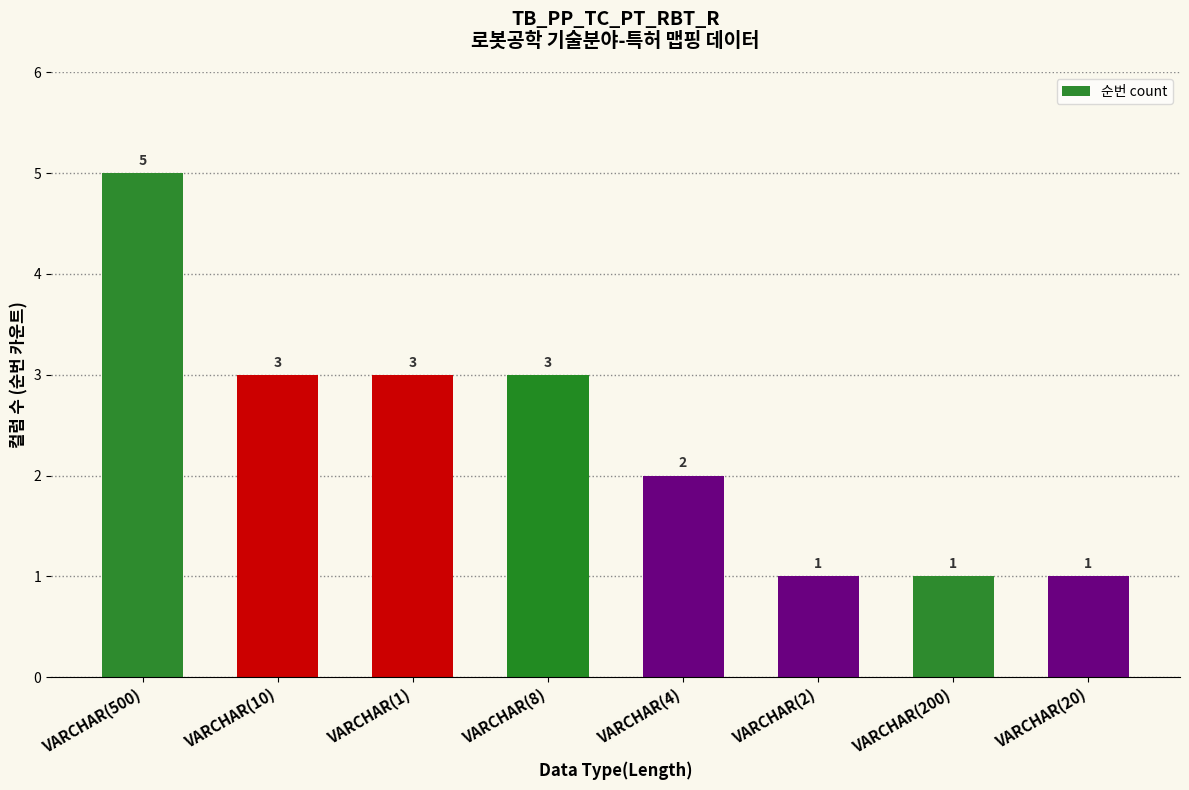

What position from the left is VARCHAR(10)?

2